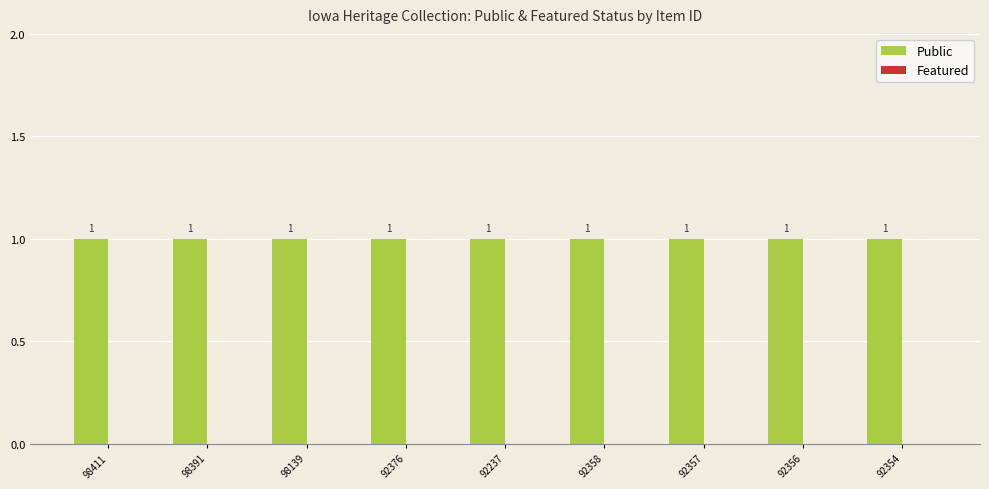

What is the total value across all series at 98139?

1